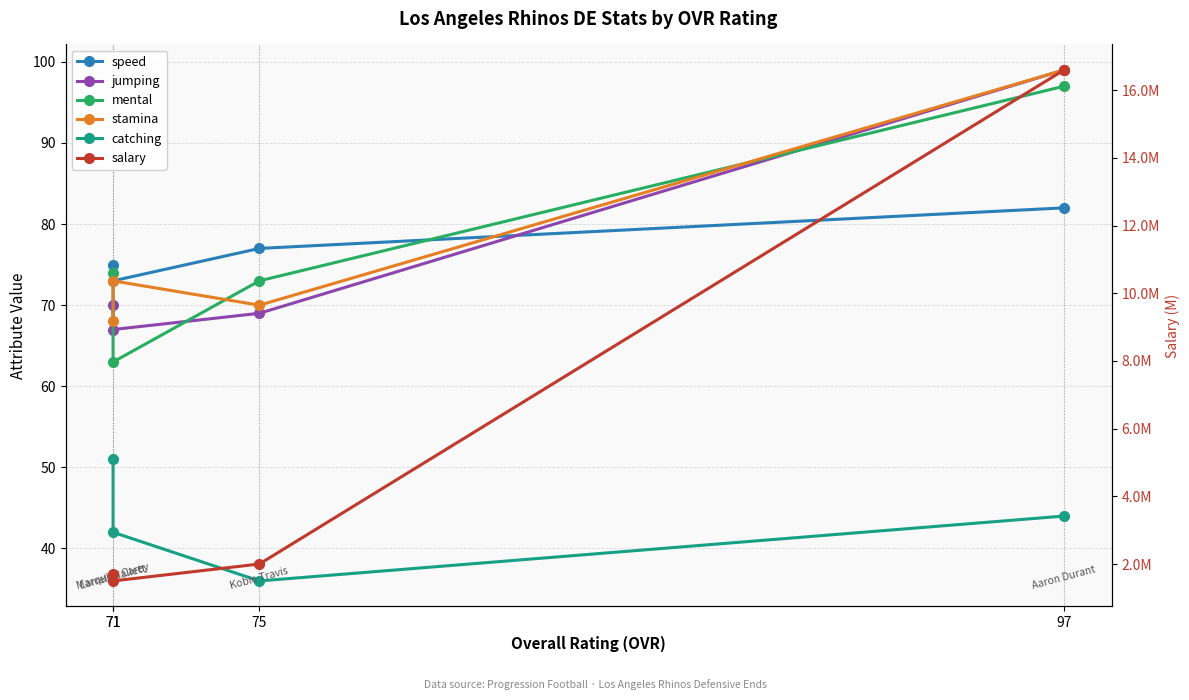

The catching series shows 51.0 at 71. True or false?

True